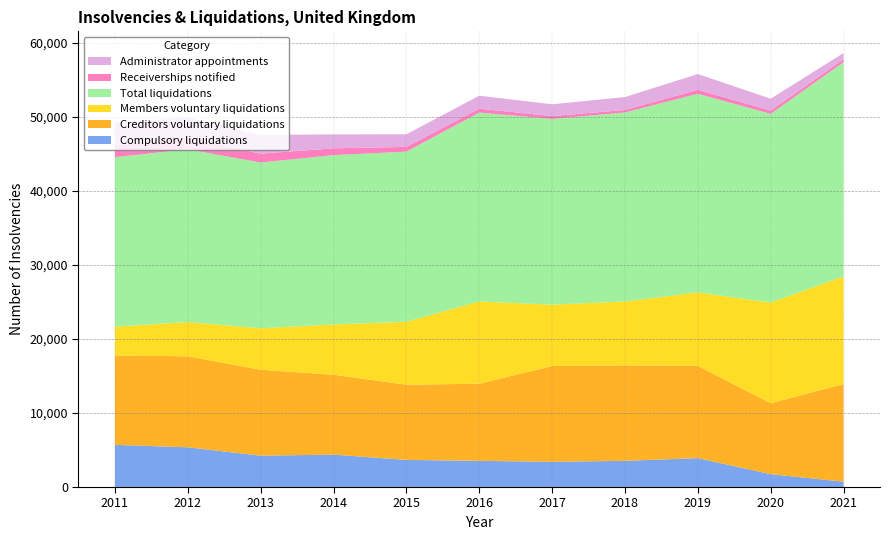

Reading left to right, transcribe all the data shown in this chart.

Compulsory liquidations: 2011=5695	2012=5367	2013=4236	2014=4373	2015=3665	2016=3537	2017=3402	2018=3540	2019=3901	2020=1739	2021=722
Creditors voluntary liquidations: 2011=12046	2012=12295	2013=11606	2014=10791	2015=10153	2016=10414	2017=12942	2018=12883	2019=12459	2020=9577	2021=13194
Members voluntary liquidations: 2011=3899	2012=4616	2013=5589	2014=6792	2015=8499	2016=11105	2017=8278	2018=8631	2019=9916	2020=13590	2021=14526
Total liquidations: 2011=22902	2012=23319	2013=22391	2014=22858	2015=22973	2016=25509	2017=25081	2018=25527	2019=26821	2020=25489	2021=28929
Receiverships notified: 2011=1617	2012=1509	2013=1200	2014=919	2015=645	2016=528	2017=386	2018=330	2019=538	2020=443	2021=401
Administrator appointments: 2011=3034	2012=2773	2013=2523	2014=1885	2015=1699	2016=1750	2017=1592	2018=1748	2019=2133	2020=1601	2021=831